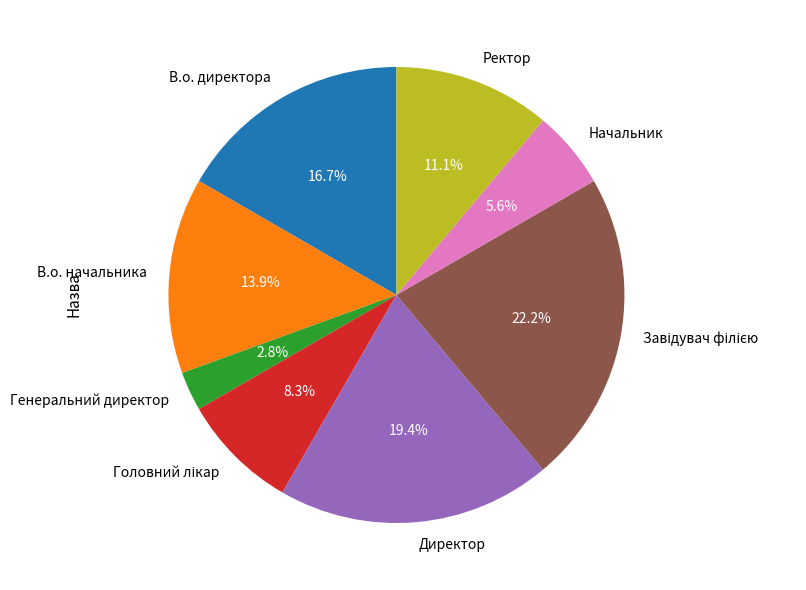

Which category has the smallest portion of the pie?

Генеральний директор